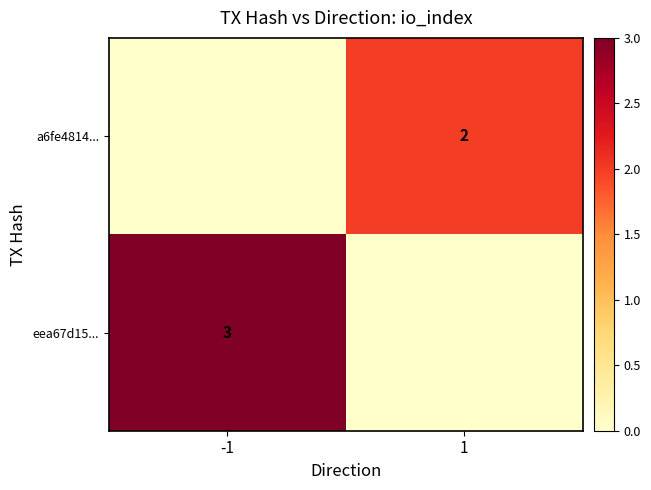

Is it true that a6fe4814... equals 2 at 1?

True